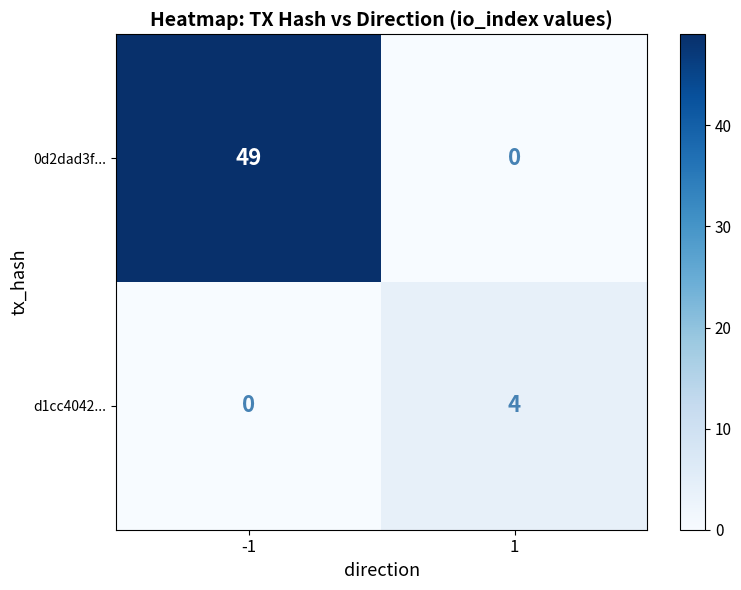

What is the sum of all 0d2dad3f... values?

49